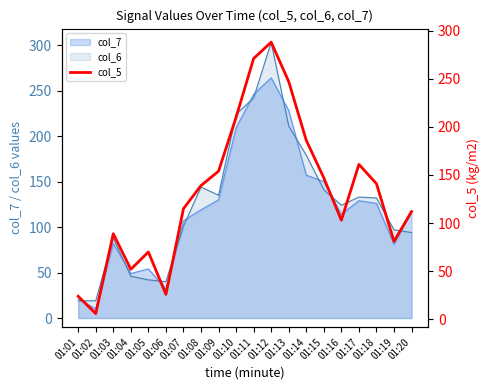

What is the value of the 3rd point from the left?

89